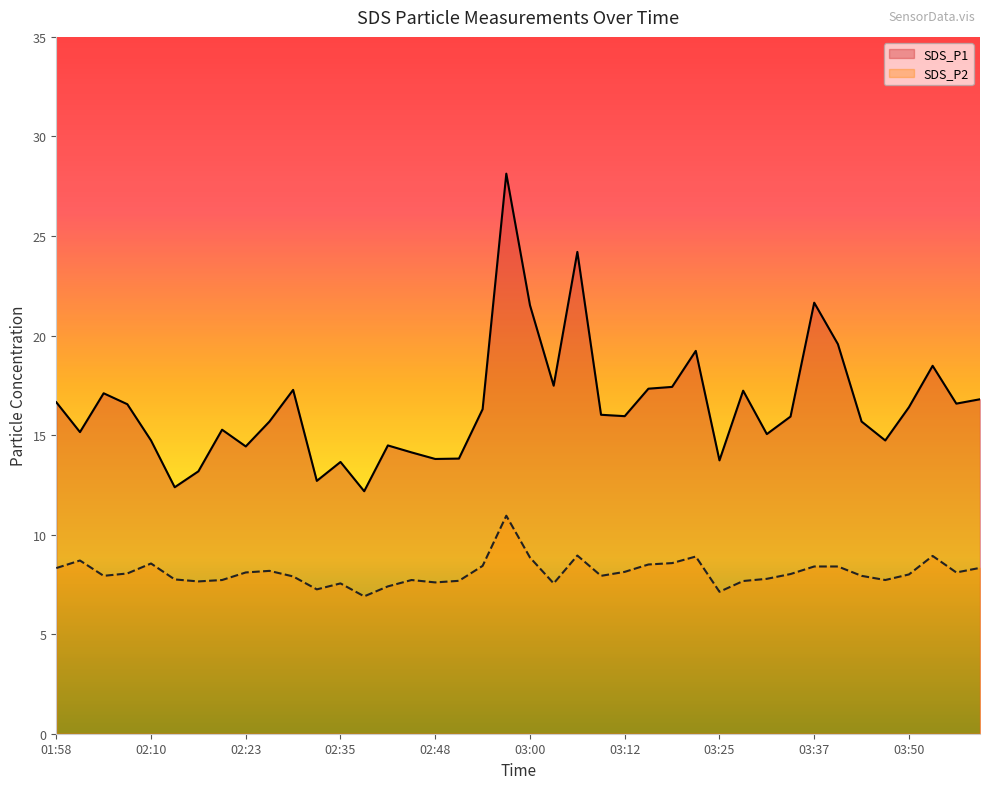

True or false: SDS_P1 and SDS_P2 cross at least once.

False